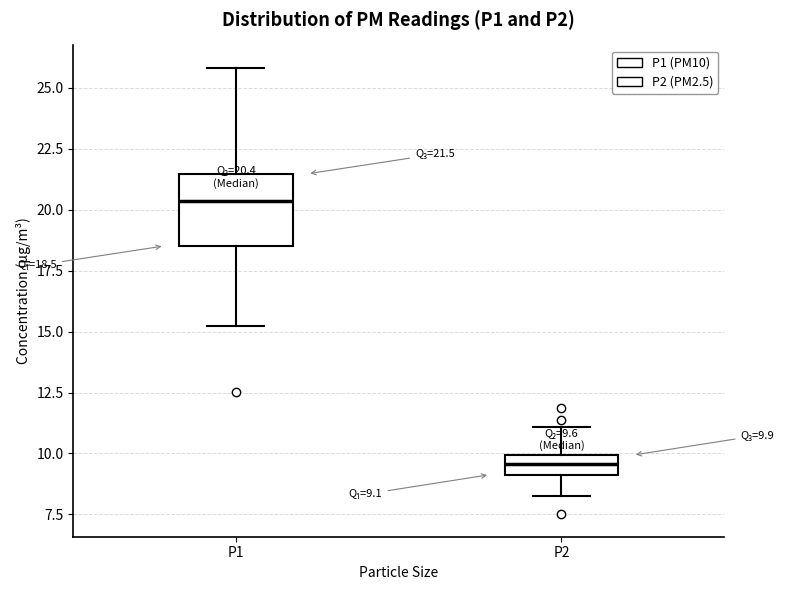

Which box has the lowest median line?

P2